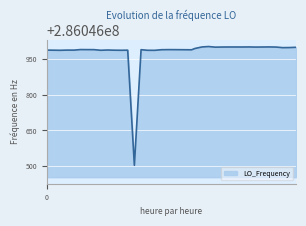

What is the greatest value displayed?

286047002.8